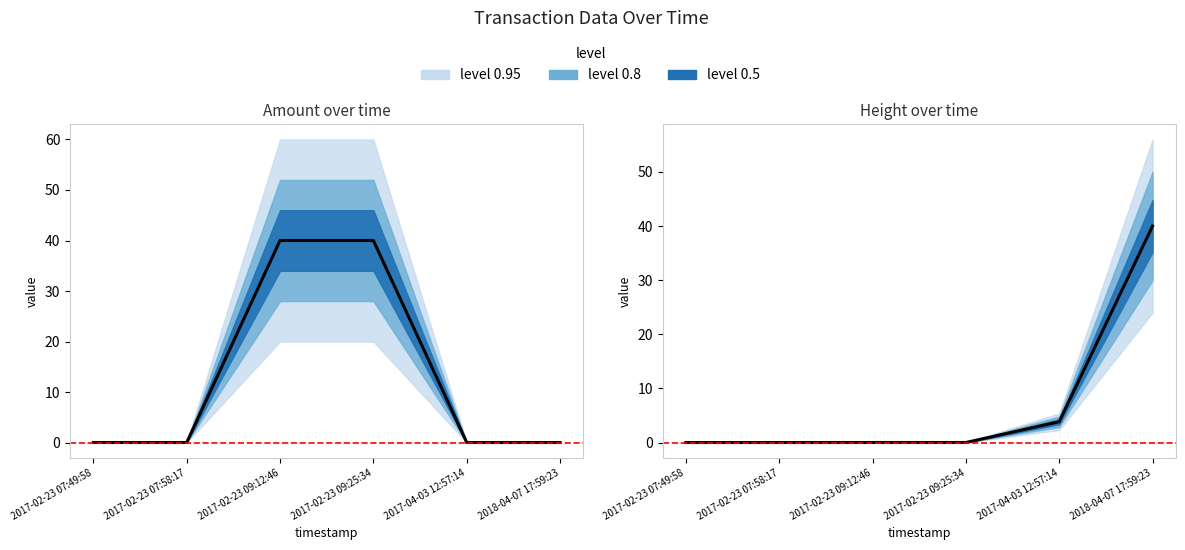

What is the value of the 5th point from the left?

3.8